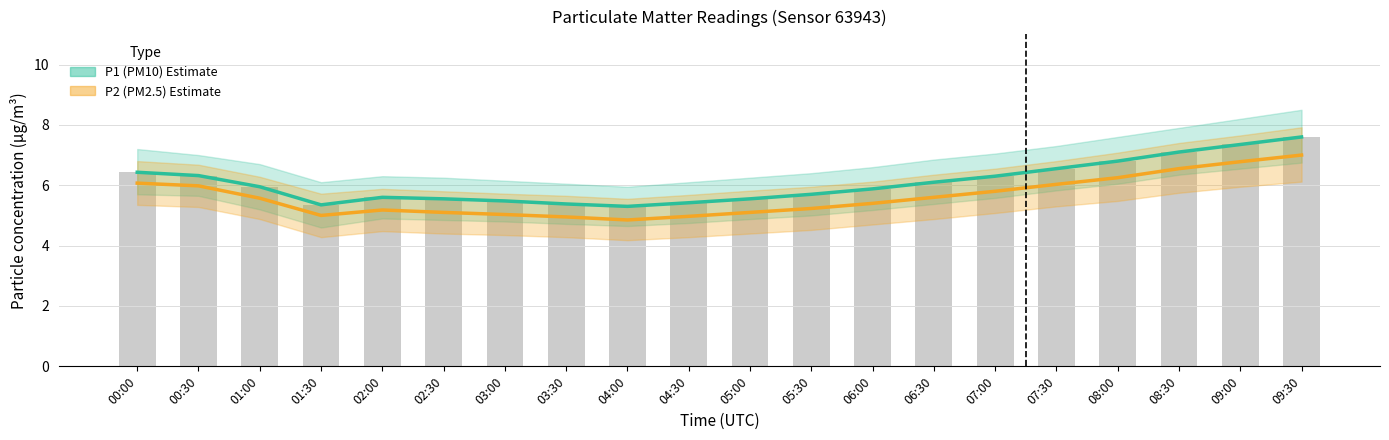

What is the label of the 7th bar from the right?

06:30